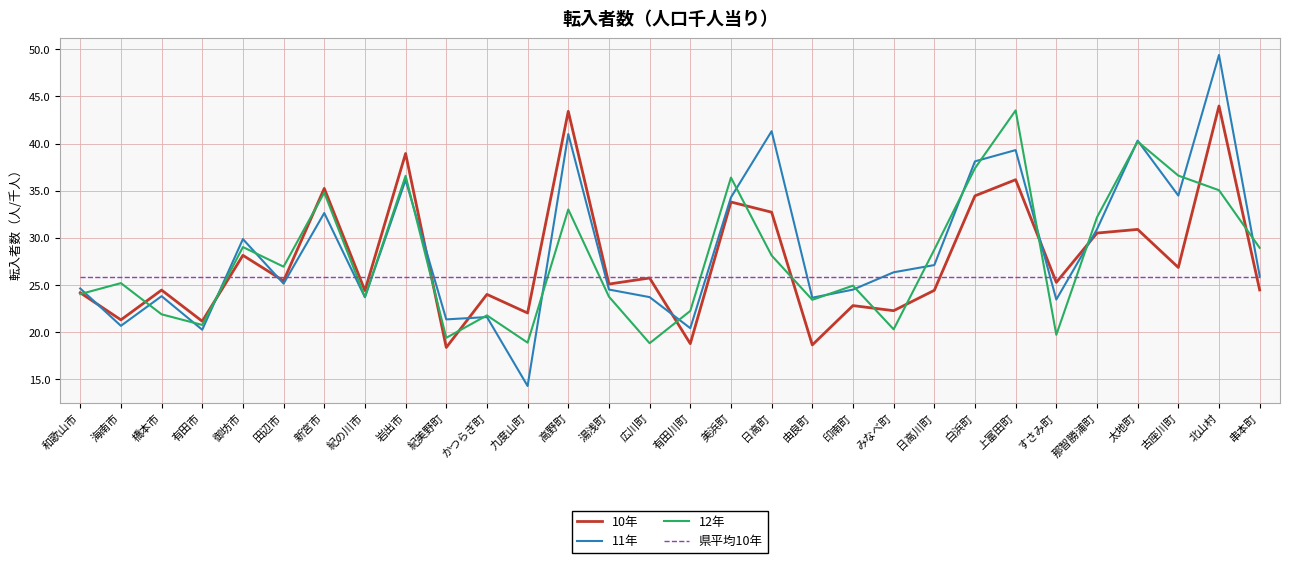

Is the value of 11年 at 広川町 greater than the value of 県平均10年 at 湯浅町?

No